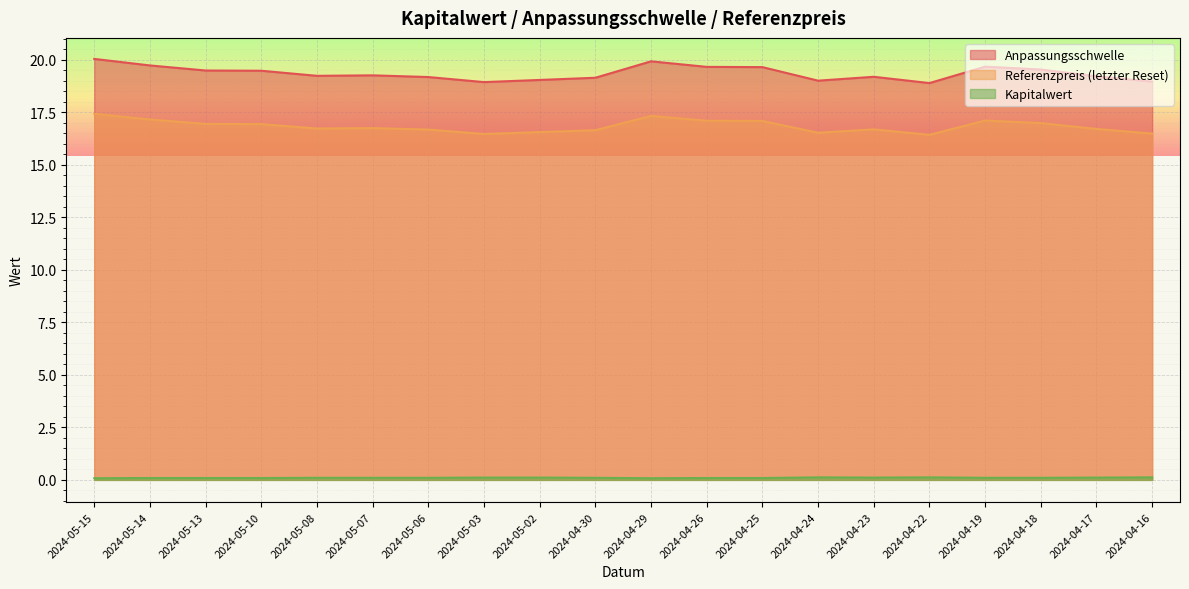

Reading left to right, list all the values displayed in this chart.

Anpassungsschwelle: 20.0	19.7	19.5	19.5	19.2	19.3	19.2	18.9	19.0	19.1	19.9	19.7	19.6	19.0	19.2	18.9	19.7	19.5	19.2	19.0
Referenzpreis (letzter Reset): 17.4	17.1	16.9	16.9	16.7	16.7	16.7	16.5	16.6	16.6	17.3	17.1	17.1	16.5	16.7	16.4	17.1	17.0	16.7	16.5
Kapitalwert: 0.1	0.1	0.1	0.1	0.1	0.1	0.1	0.1	0.1	0.1	0.1	0.1	0.1	0.1	0.1	0.1	0.1	0.1	0.1	0.1